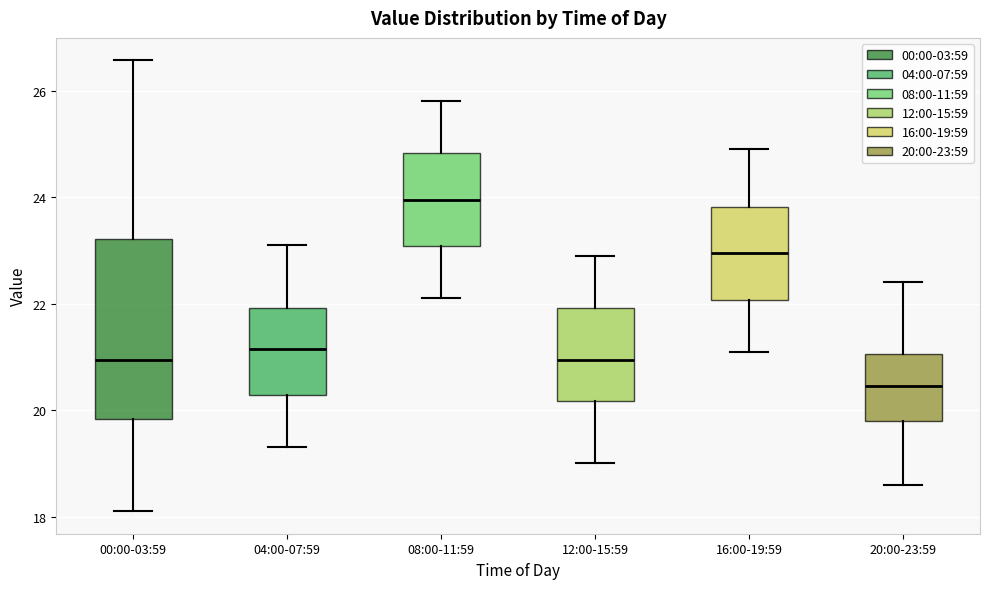

Reading left to right, read every box against the y-axis: the position of its median line, the range the box covers, and the ends of its whiskers. The values are not printed on the chart, so give them approximately, as read against the axis.

00:00-03:59: median 21.0, box 19.8 to 23.2, whiskers 18.2 to 26.6
04:00-07:59: median 21.2, box 20.2 to 22.0, whiskers 19.4 to 23.2
08:00-11:59: median 24.0, box 23.0 to 24.8, whiskers 22.2 to 25.8
12:00-15:59: median 21.0, box 20.2 to 22.0, whiskers 19.0 to 23.0
16:00-19:59: median 23.0, box 22.0 to 23.8, whiskers 21.2 to 25.0
20:00-23:59: median 20.4, box 19.8 to 21.0, whiskers 18.6 to 22.4